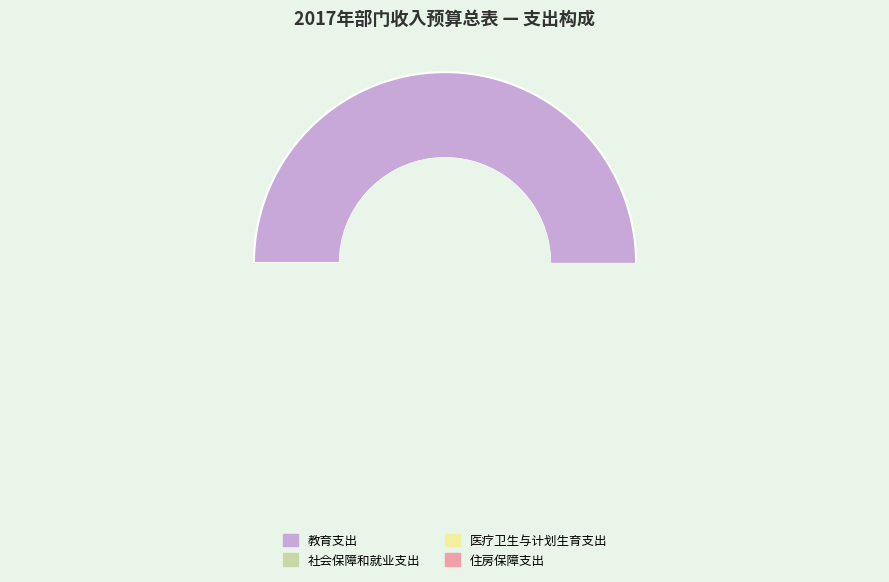

True or false: 教育支出 accounts for 79% of the total.

False